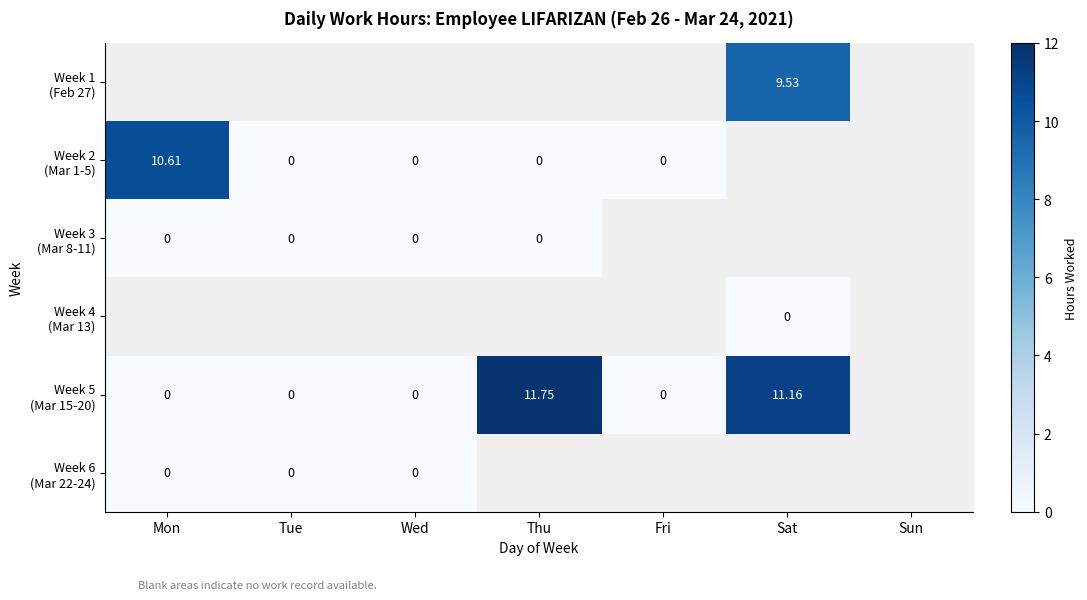

Which label corresponds to the smallest value in the chart?

Tue